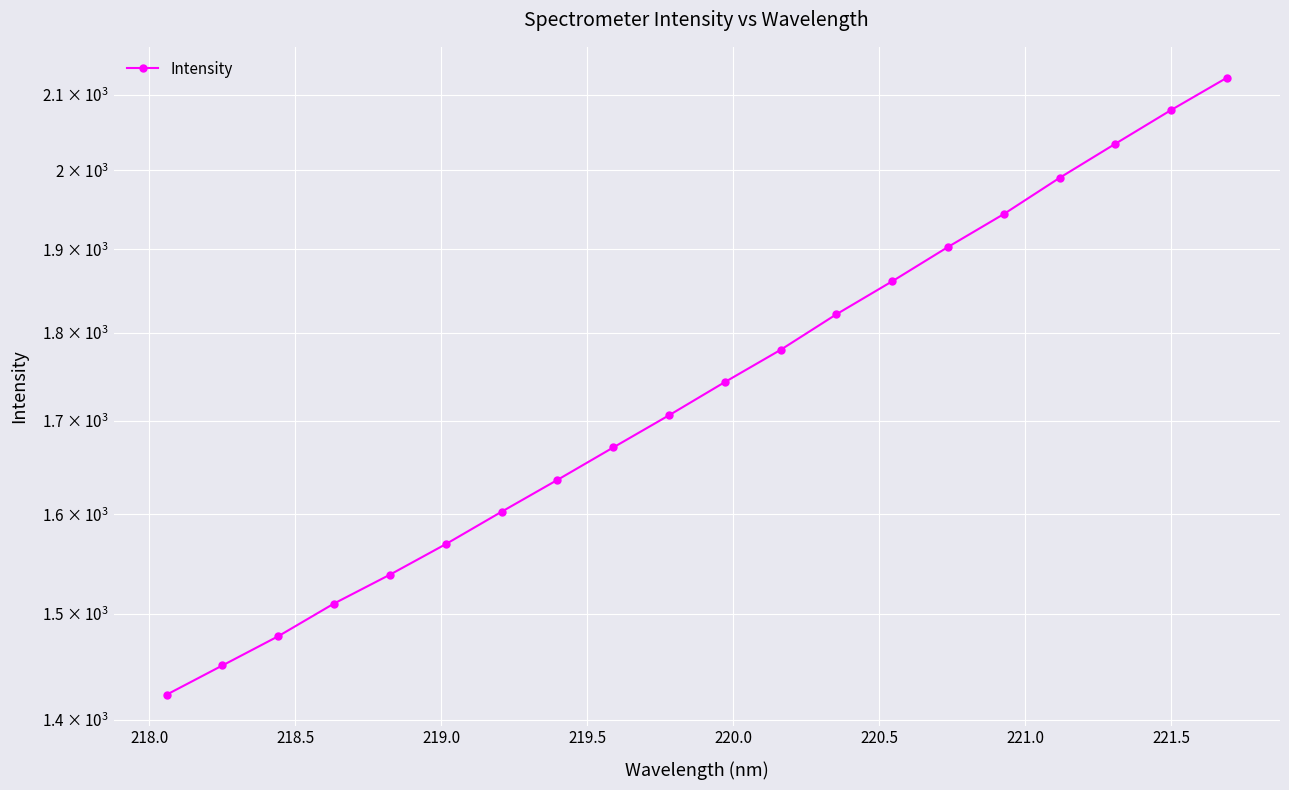

How many lines are shown in the chart?

1